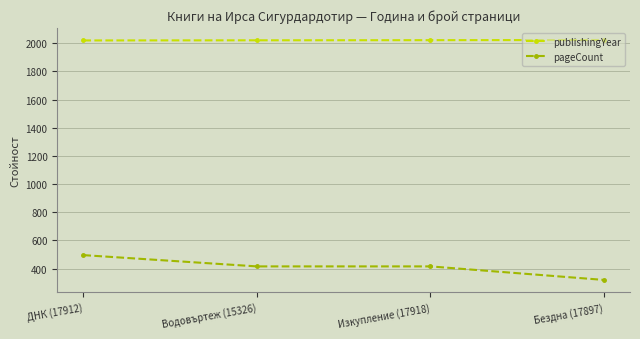

What is the difference between the maximum and minimum values in the publishingYear series?

3